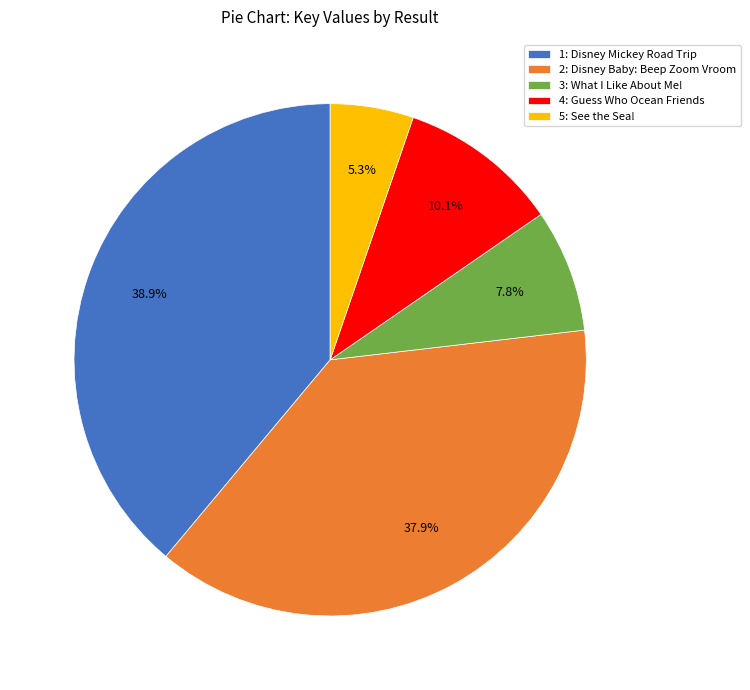

What is the ratio of the value at 3: What I Like About Me! to the value at 2: Disney Baby: Beep Zoom Vroom?

0.2